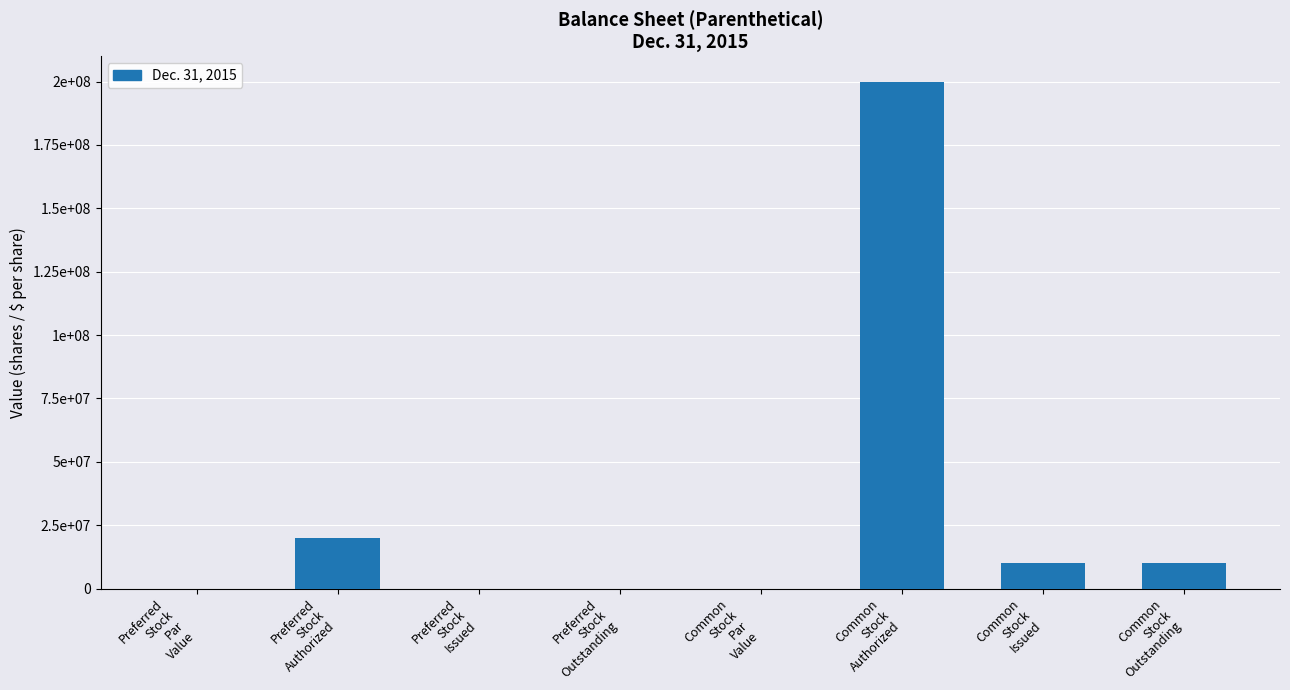

At which category does the chart reach its minimum across all series?

Preferred
Stock
Issued